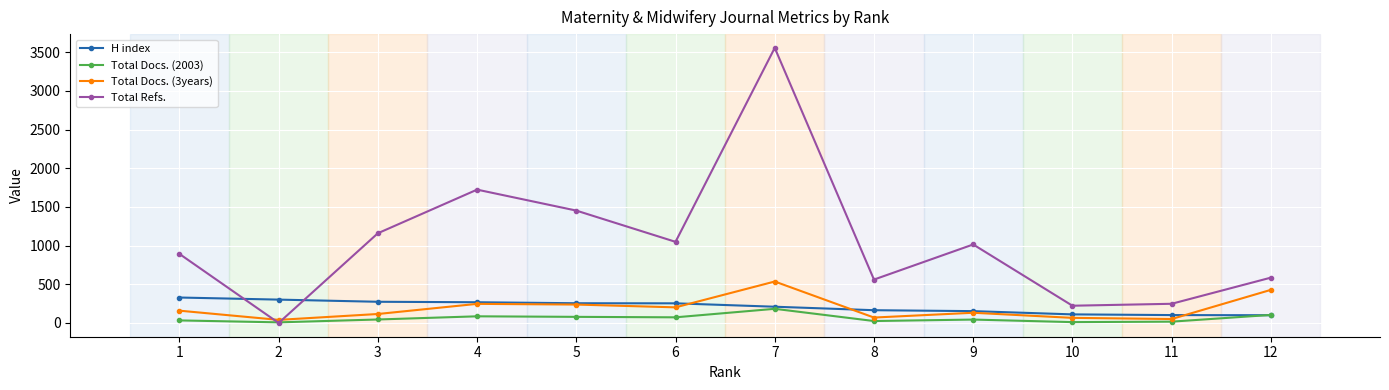

What are all the series names shown in the legend?

H index, Total Docs. (2003), Total Docs. (3years), Total Refs.